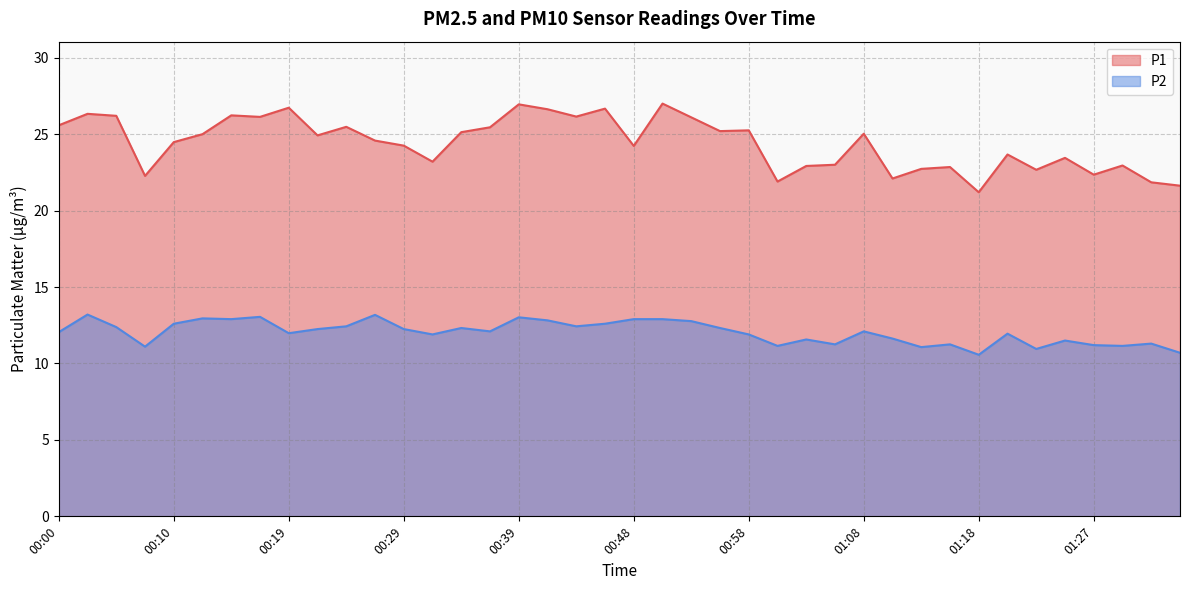

The P1 series shows 13.7 at 01:30. True or false?

False